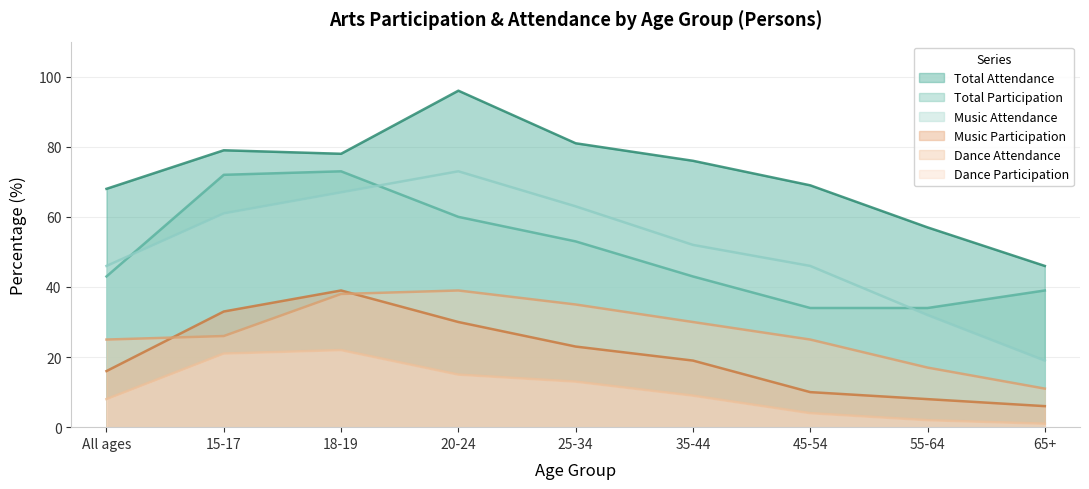

How many lines are shown in the chart?

6